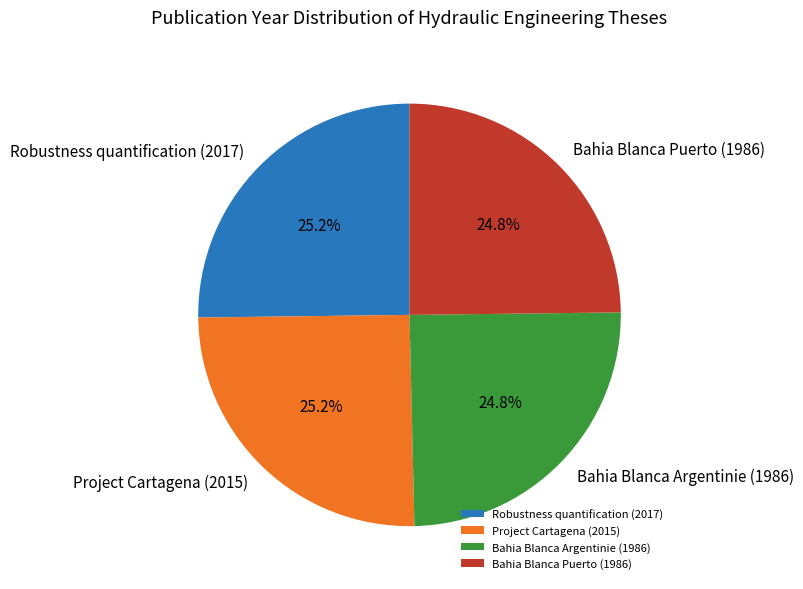

What is the total percentage of Bahia Blanca Argentinie (1986) and Project Cartagena (2015)?

50.0%